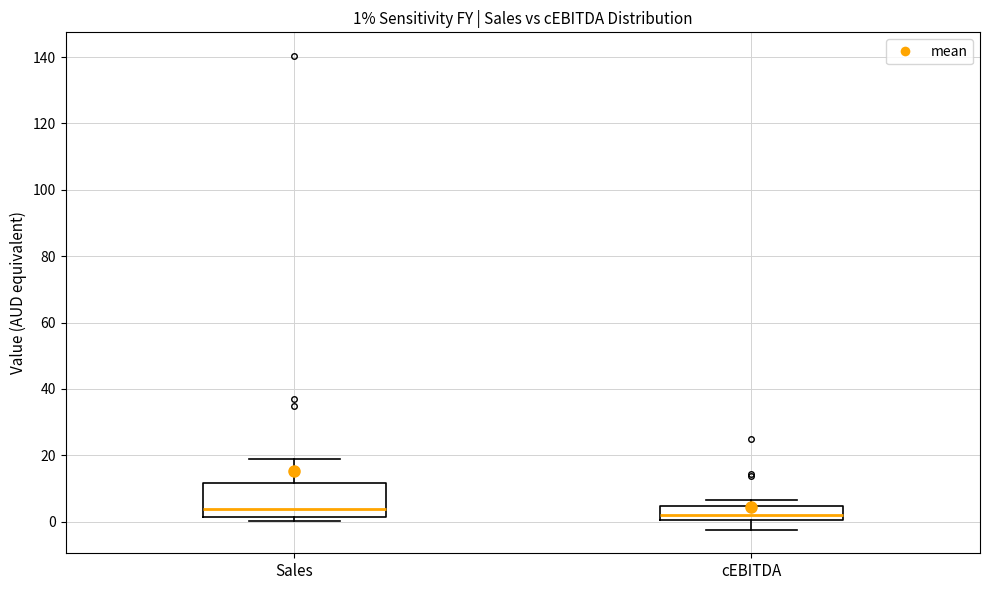

Which box is the tallest, from its lower edge to its upper edge?

Sales